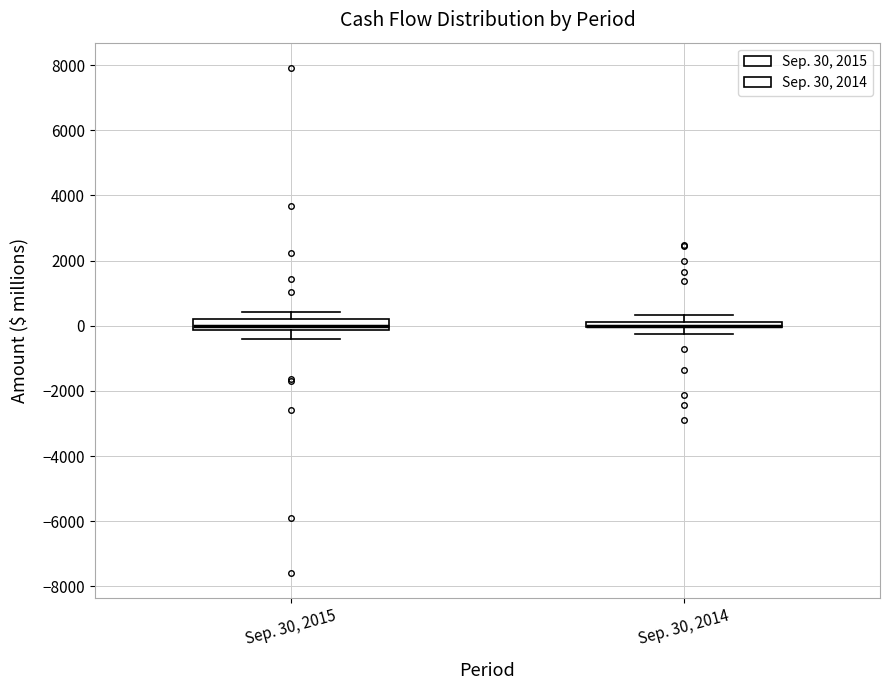

Where is the lower edge of the box for Sep. 30, 2014 on the y-axis? The values are not printed on the chart, so give them approximately, as read against the axis.

0